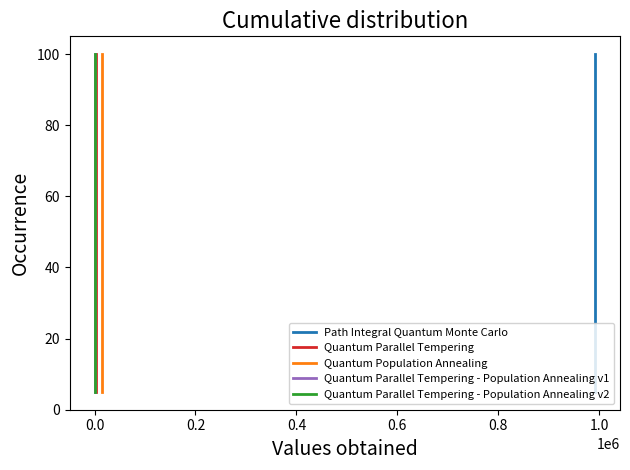

How many lines are shown in the chart?

5